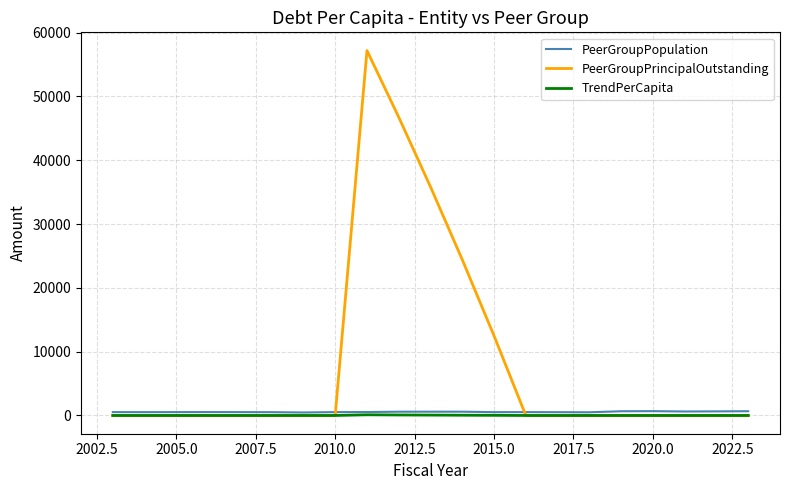

What is the average value of the TrendPerCapita series?

15.5